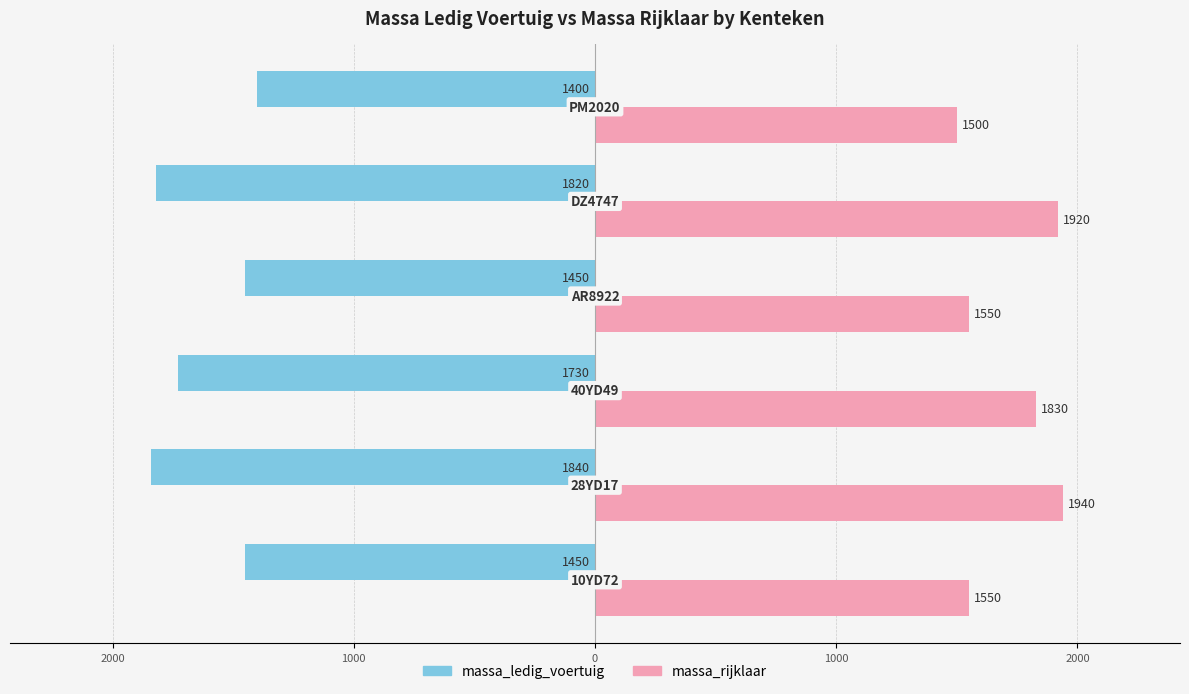

Reading left to right, list all the values displayed in this chart.

massa_ledig_voertuig: -1450	-1840	-1730	-1450	-1820	-1400
massa_rijklaar: 1550	1940	1830	1550	1920	1500